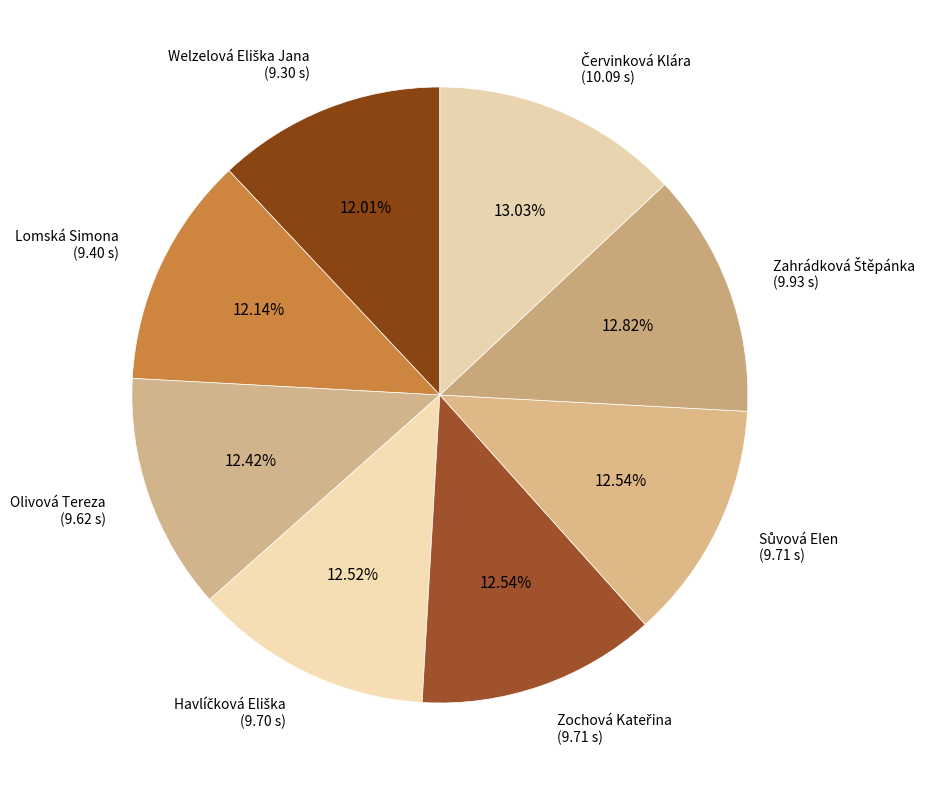

What percentage do Olivová Tereza and Lomská Simona together represent?

24.6%